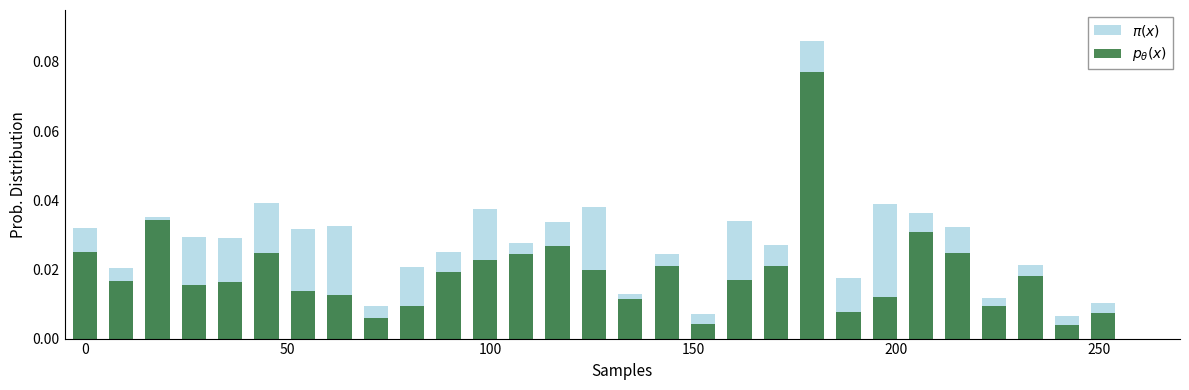

What is the sum of all $\pi(x)$ values?

0.8